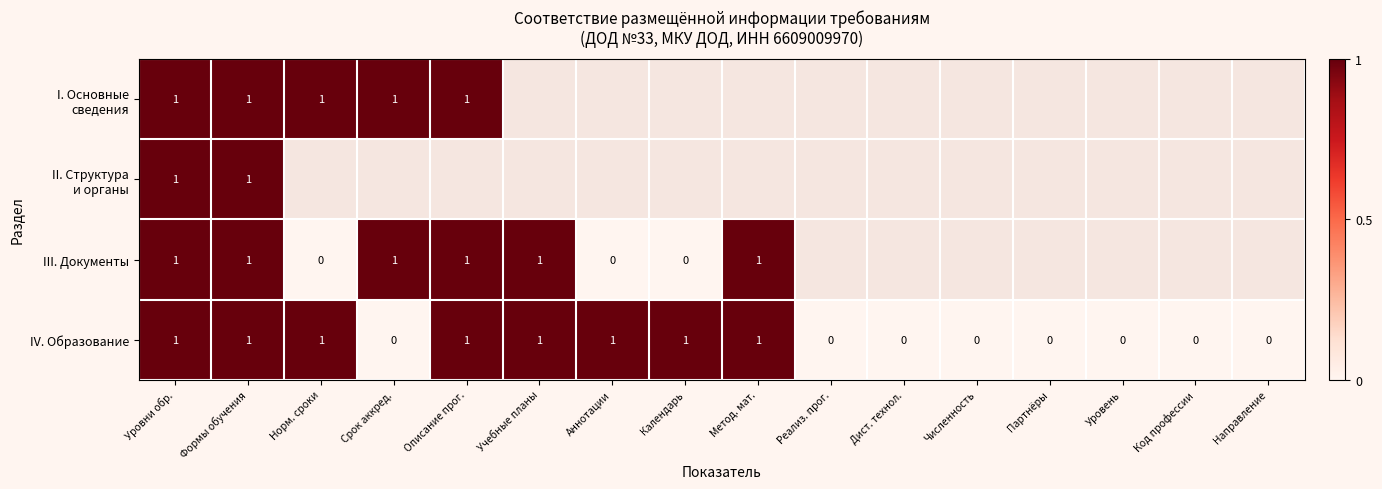

The IV. Образование series shows 1 at Формы обучения. True or false?

True